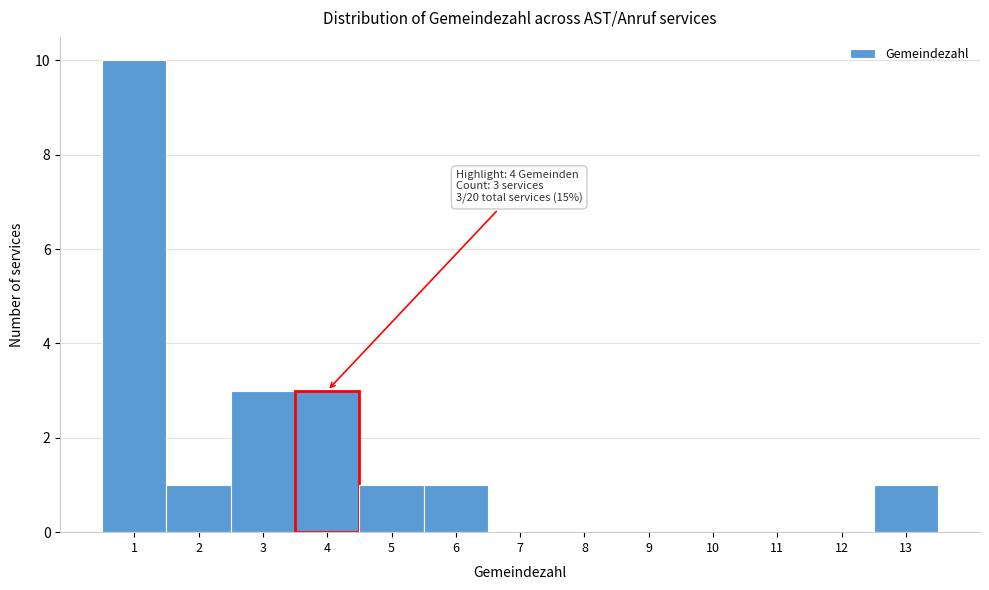

Which range on the x-axis has the tallest bar?

0.5 to 1.5